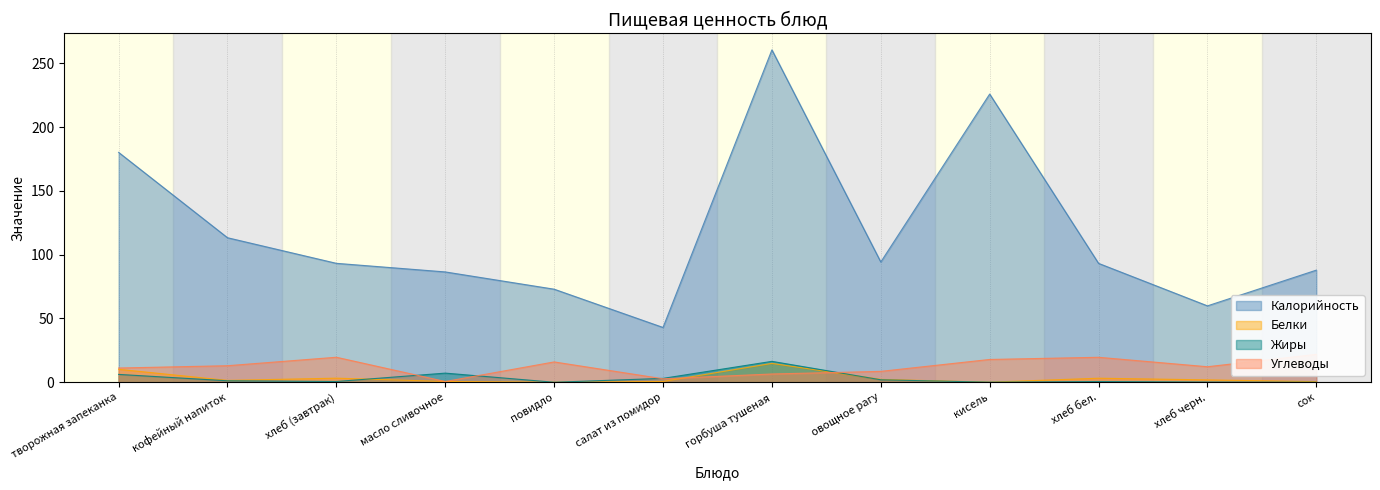

Which series has the largest total across all categories?

Калорийность